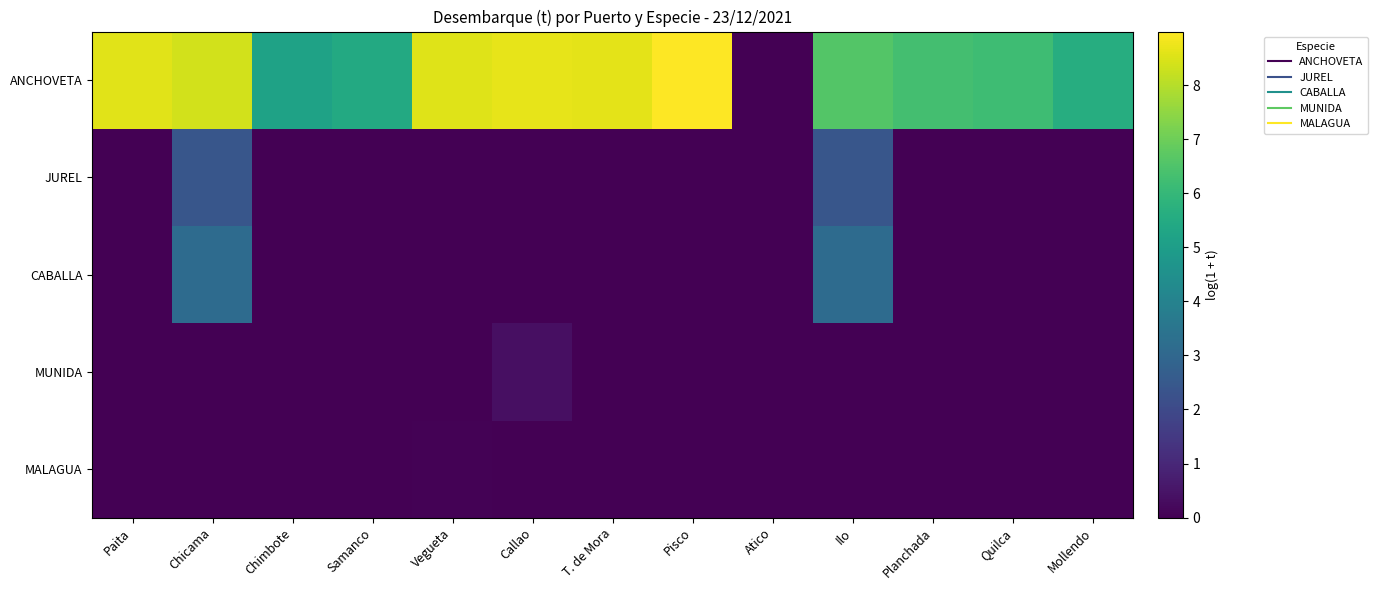

What is the difference between the highest and lowest values at Quilca?

6.2